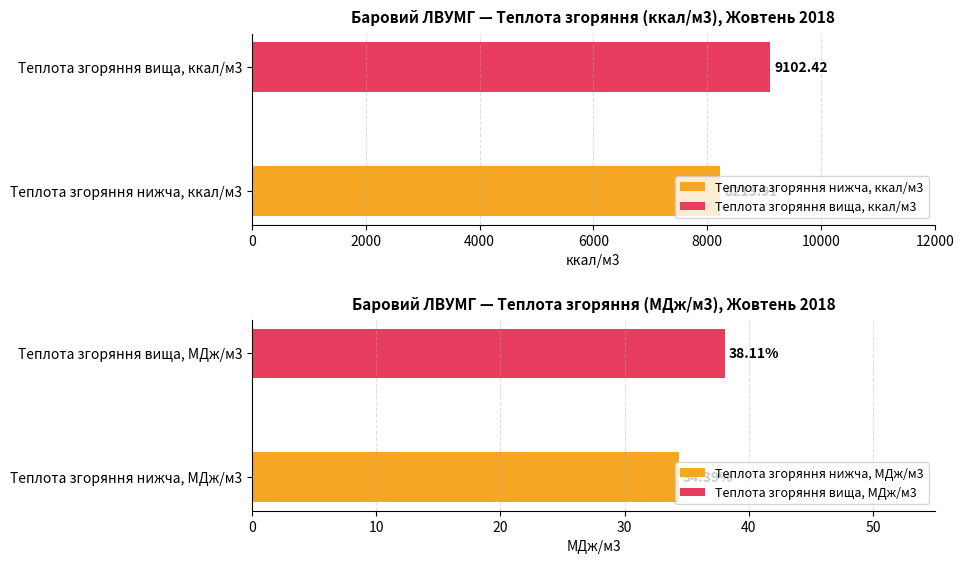

What is the value of the Теплота згоряння нижча, ккал/м3 bar at the 3rd from the left?

8190.0